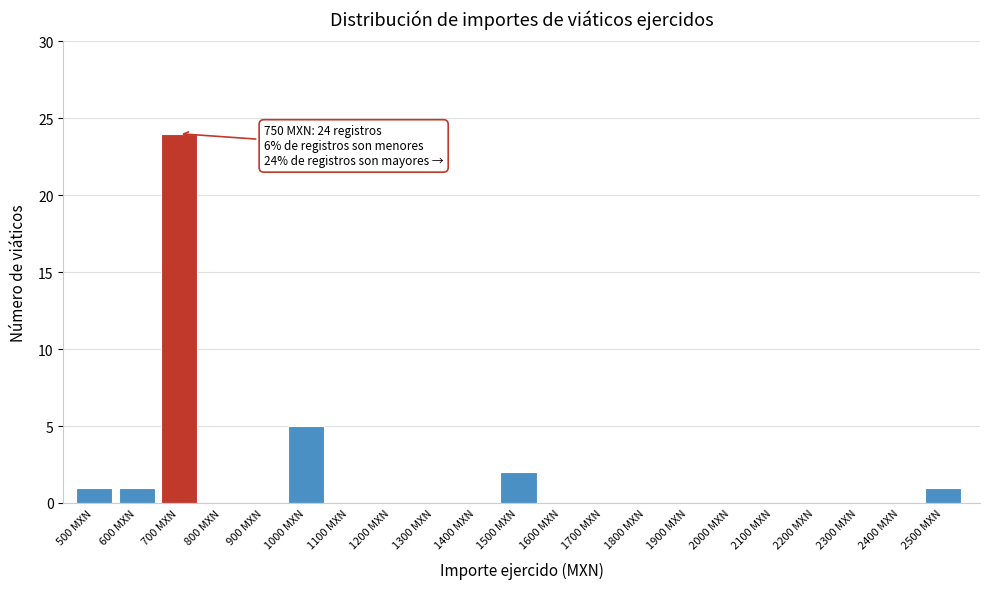

Reading left to right, extract all data points from this chart.

500 MXN=1	600 MXN=1	700 MXN=24	800 MXN=0	900 MXN=0	1000 MXN=5	1100 MXN=0	1200 MXN=0	1300 MXN=0	1400 MXN=0	1500 MXN=2	1600 MXN=0	1700 MXN=0	1800 MXN=0	1900 MXN=0	2000 MXN=0	2100 MXN=0	2200 MXN=0	2300 MXN=0	2400 MXN=0	2500 MXN=1